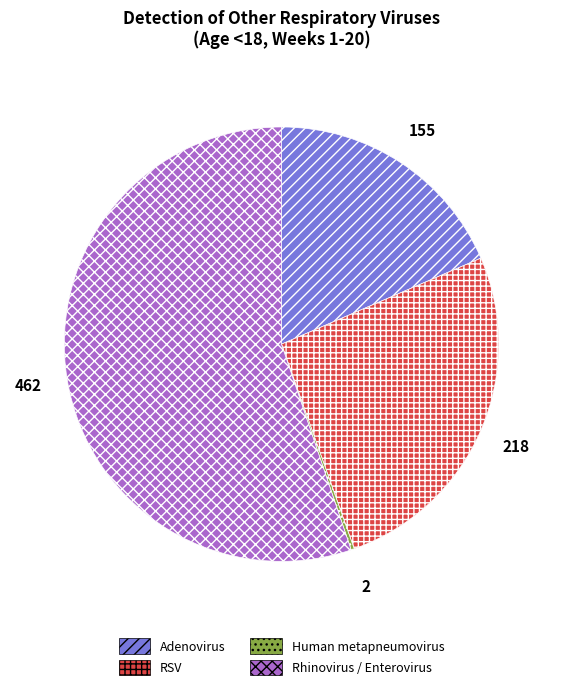

Which slice represents more than half of the pie?

Rhinovirus / Enterovirus